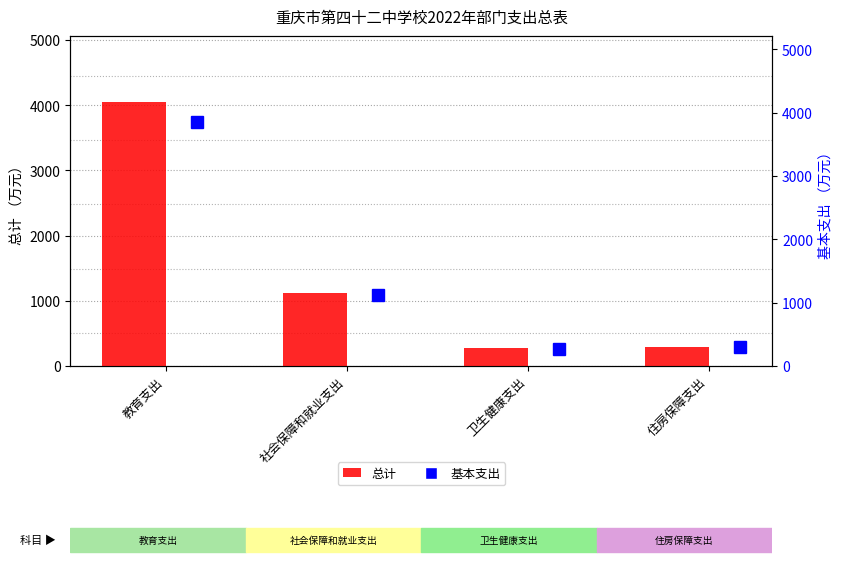

What is the maximum value shown in the chart?

4048.6